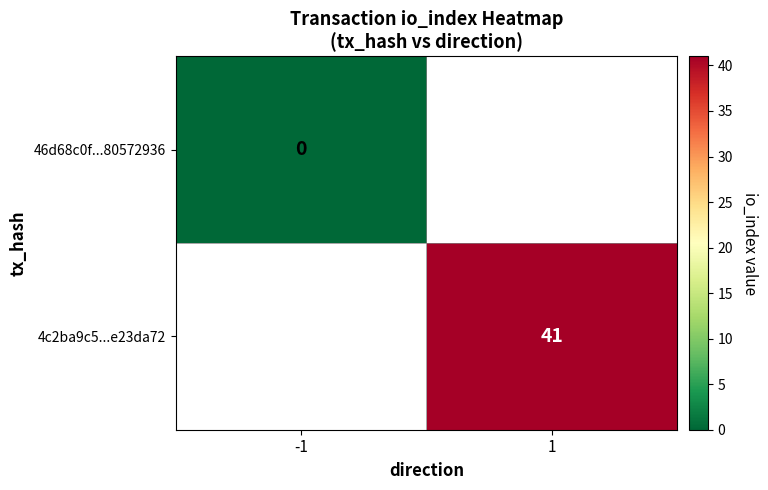

True or false: 4c2ba9c5...e23da72 has a value of 41 at 1.

True